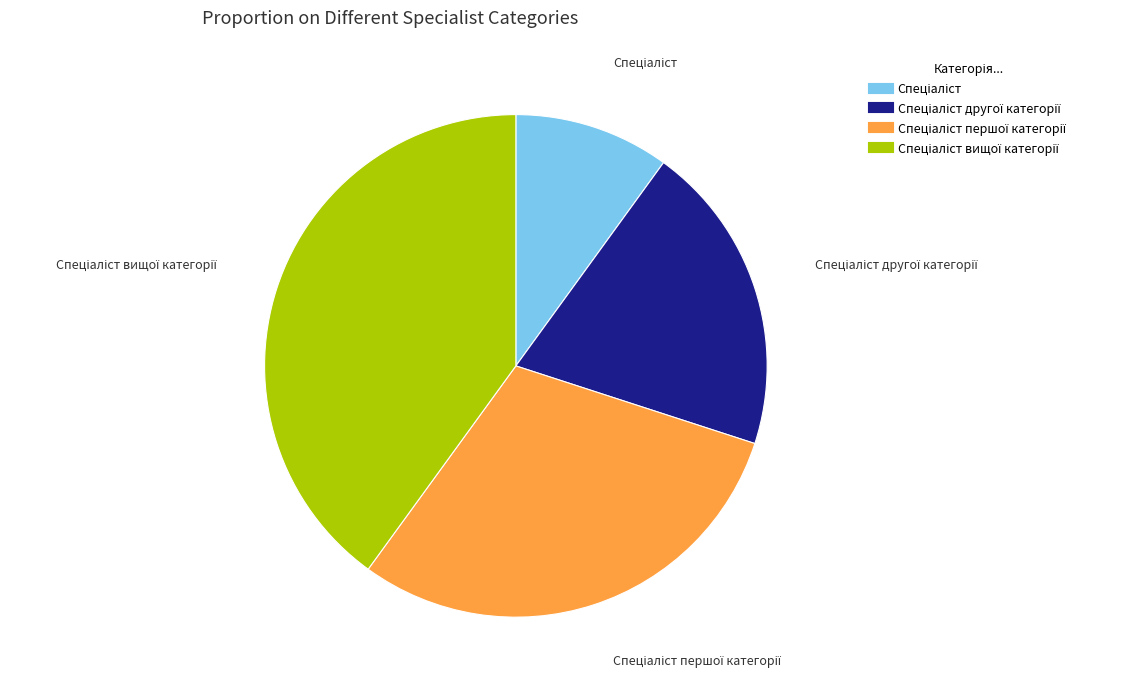

Does any single category account for the majority?

No